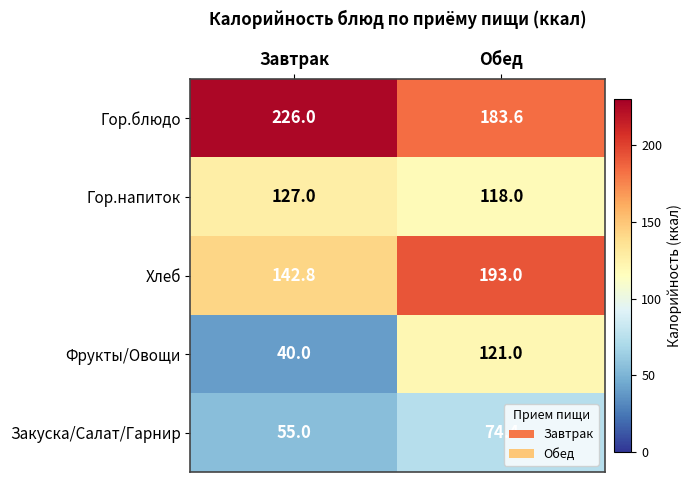

At Обед, list the series in order from smallest to largest.

Закуска/Салат/Гарнир, Гор.напиток, Фрукты/Овощи, Гор.блюдо, Хлеб